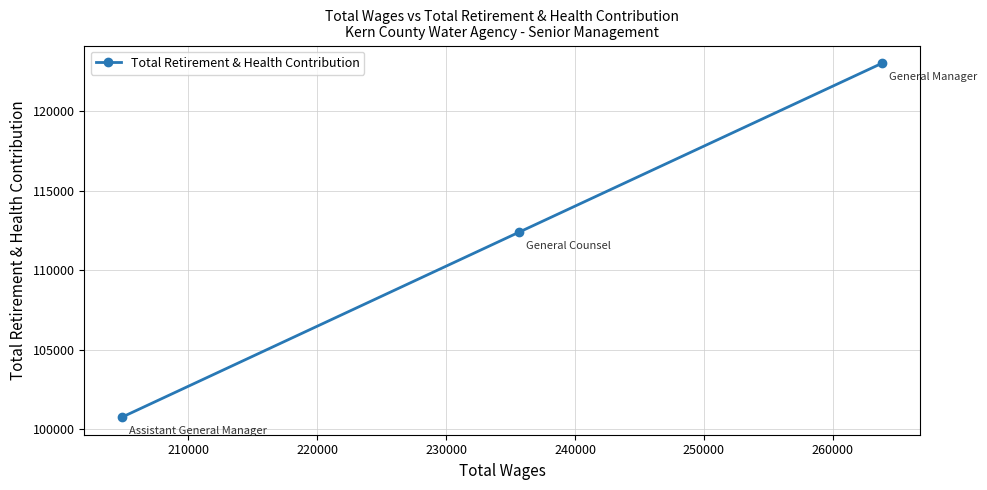

What is the greatest value displayed?

123006